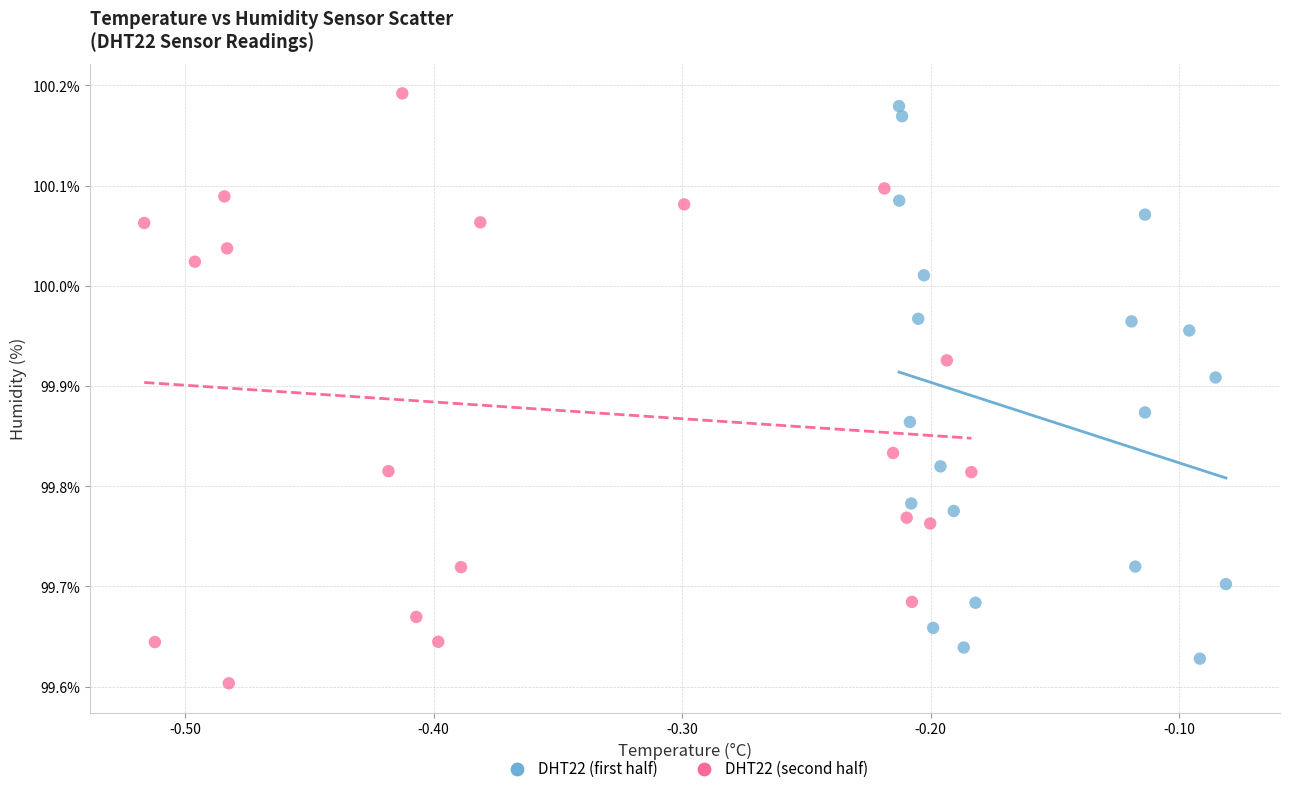

Which series has the widest spread of Y values?

DHT22 (second half)